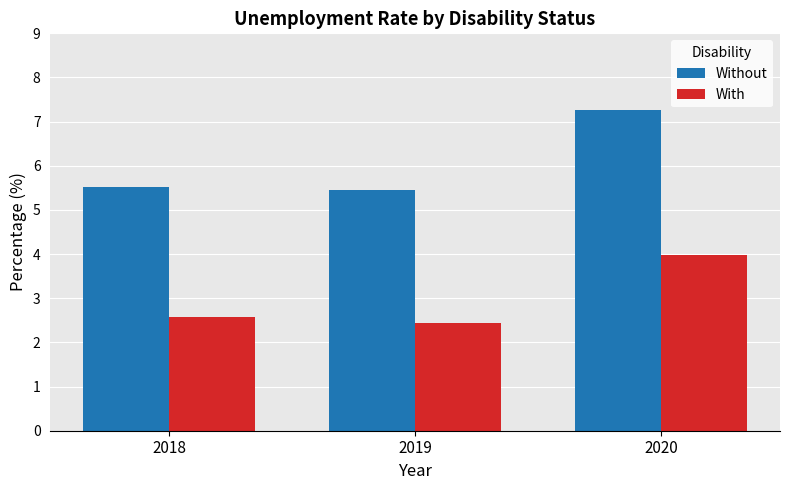

True or false: Without has a value of 1.3 at 2019.

False